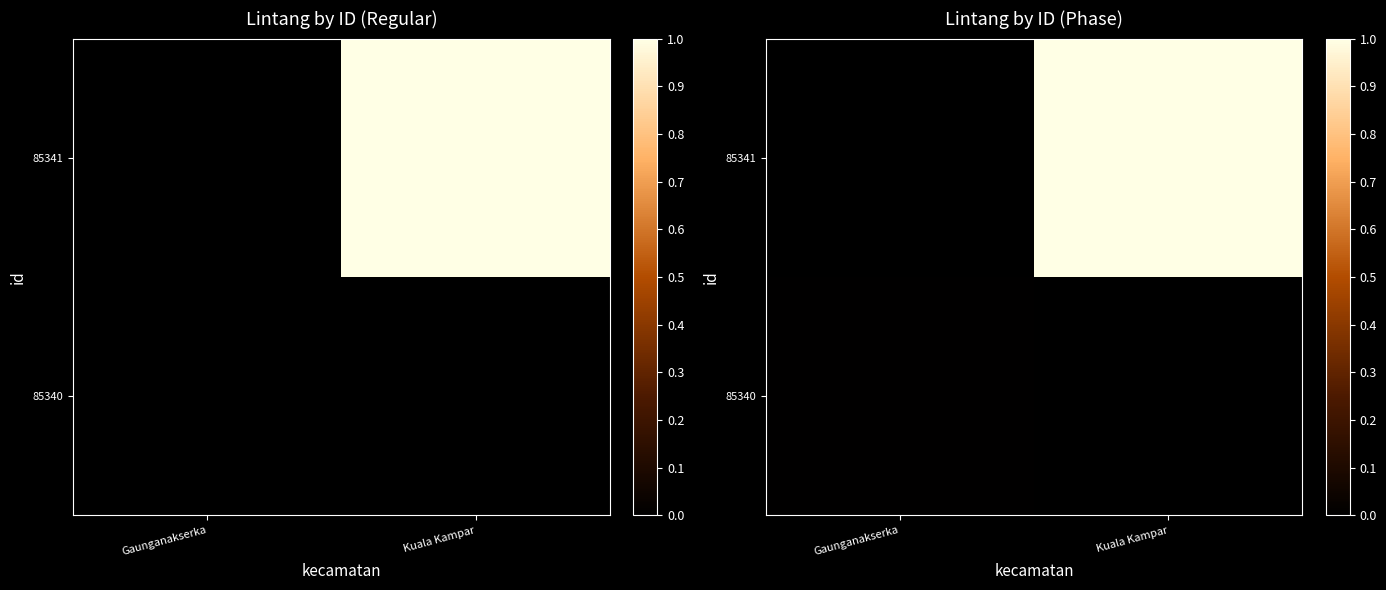

At which category is the sum across all series the highest?

Kuala Kampar